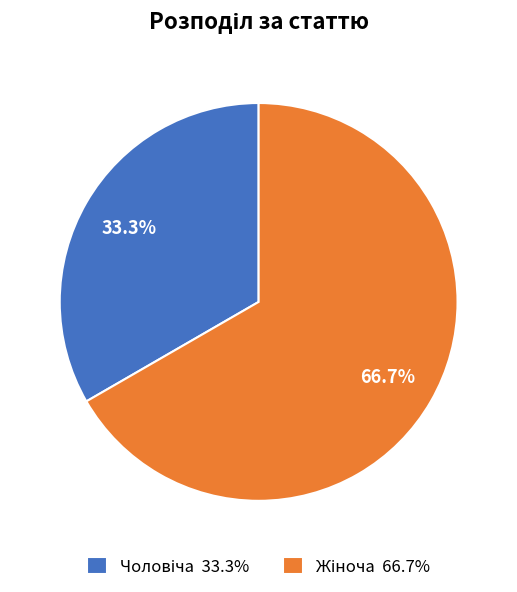

Is there a majority slice in this chart?

Yes